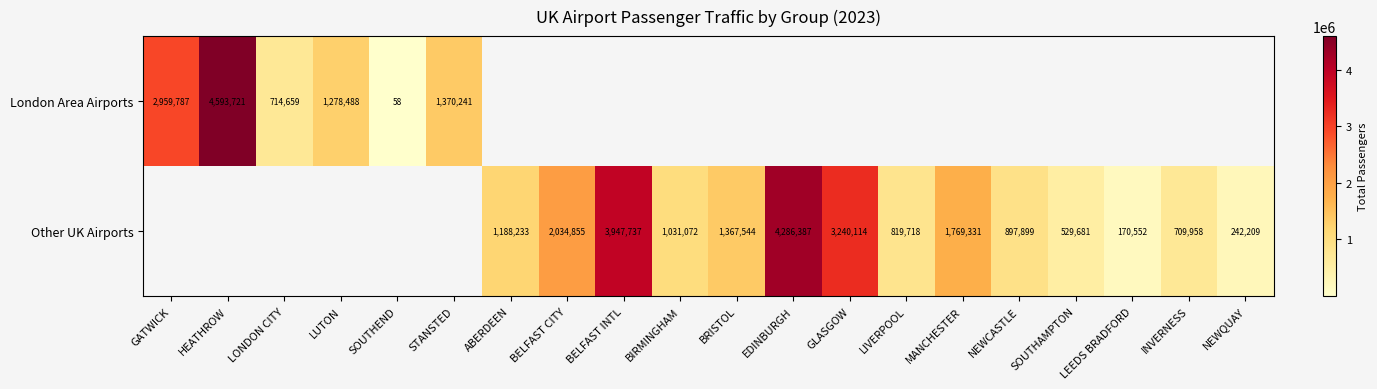

What is the difference between the Other UK Airports values at GLASGOW and INVERNESS?

2530156